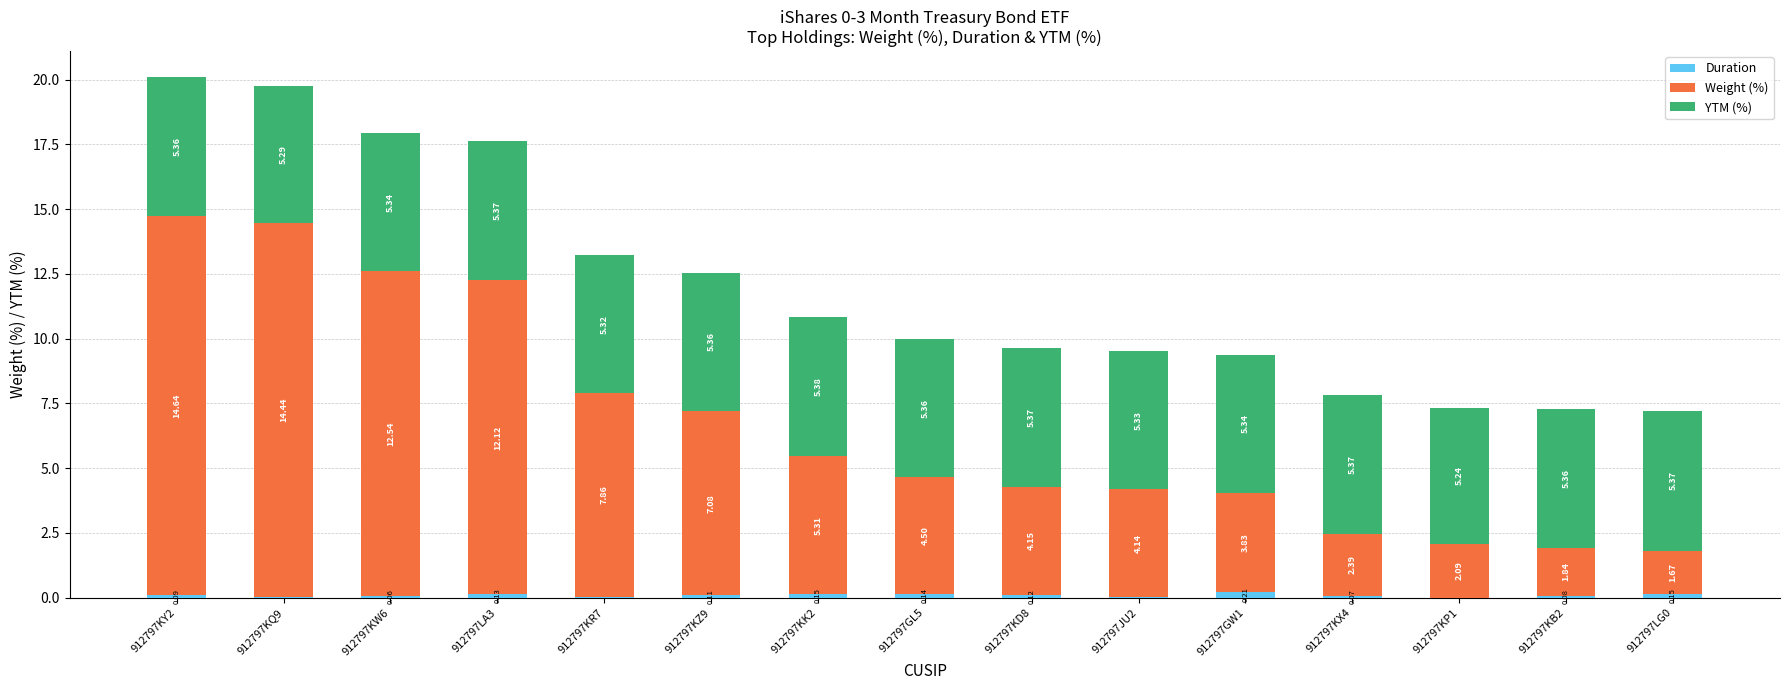

What is the total value across all series at 912797KX4?

7.8